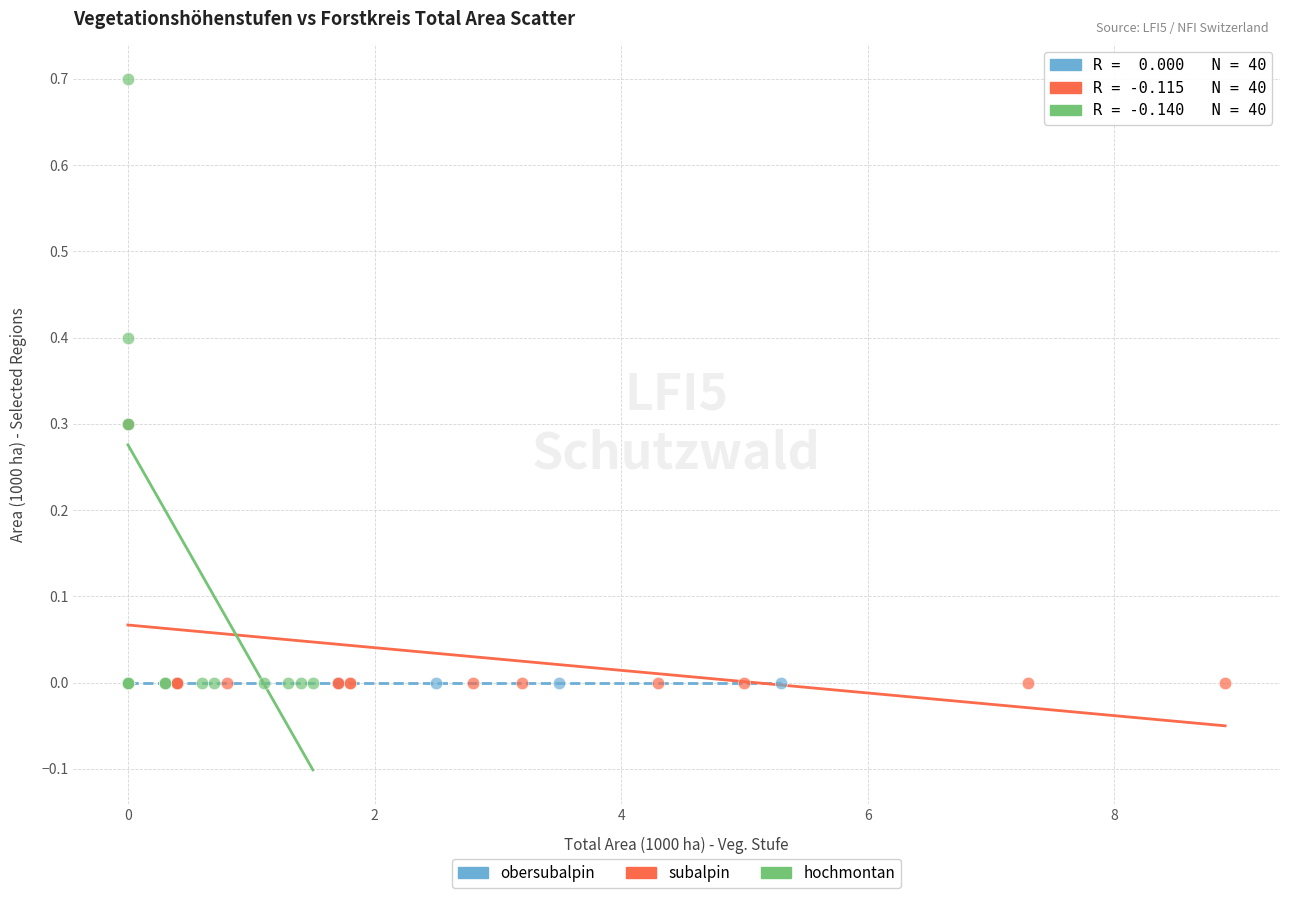

Which series contains the highest Y value?

hochmontan